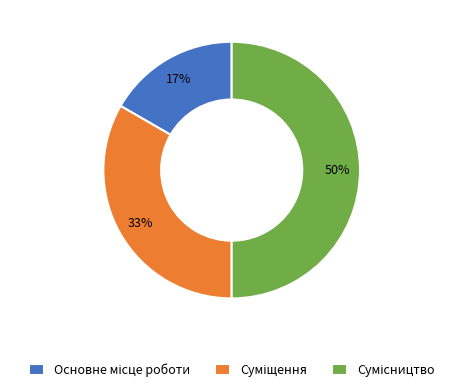

To the nearest percent, what is the difference between the largest and smallest slice percentages?

33%